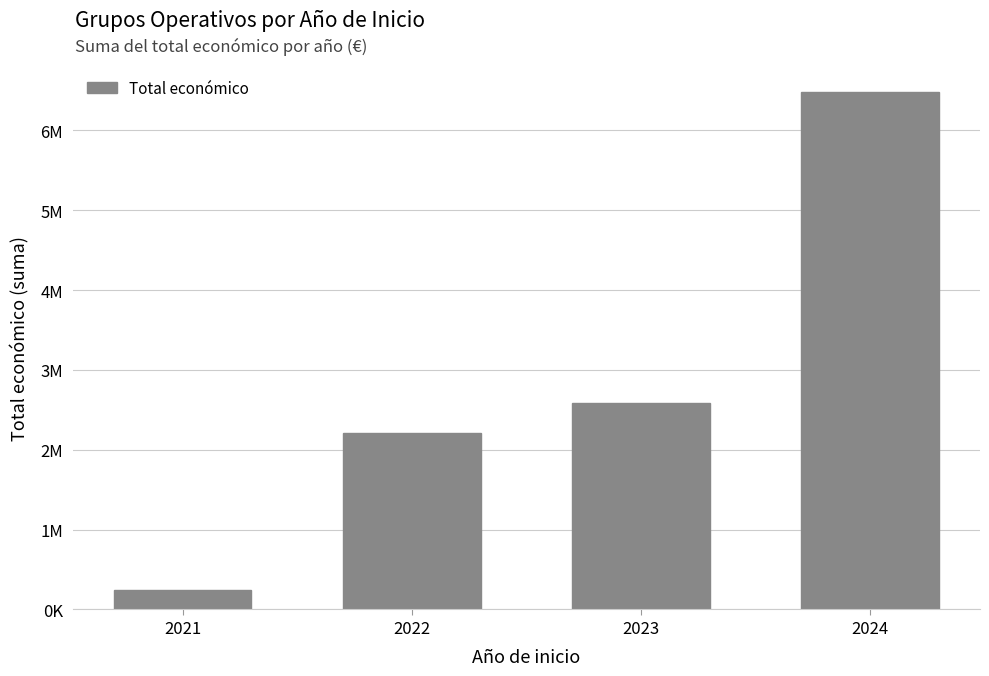

What is the value of the 2nd bar from the left?

2215741